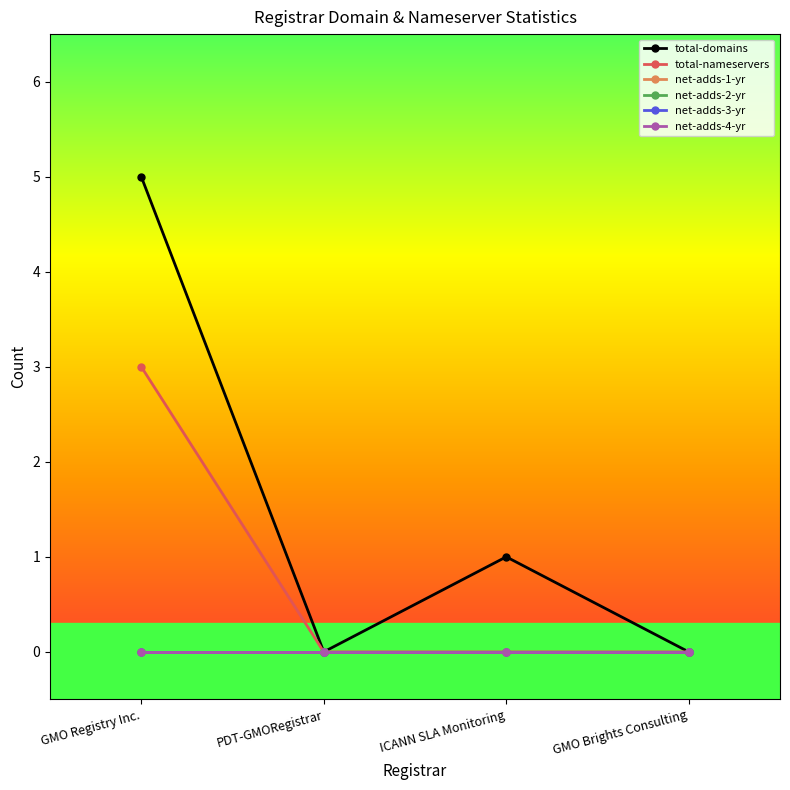

What is the label of the 1st point from the right?

GMO Brights Consulting